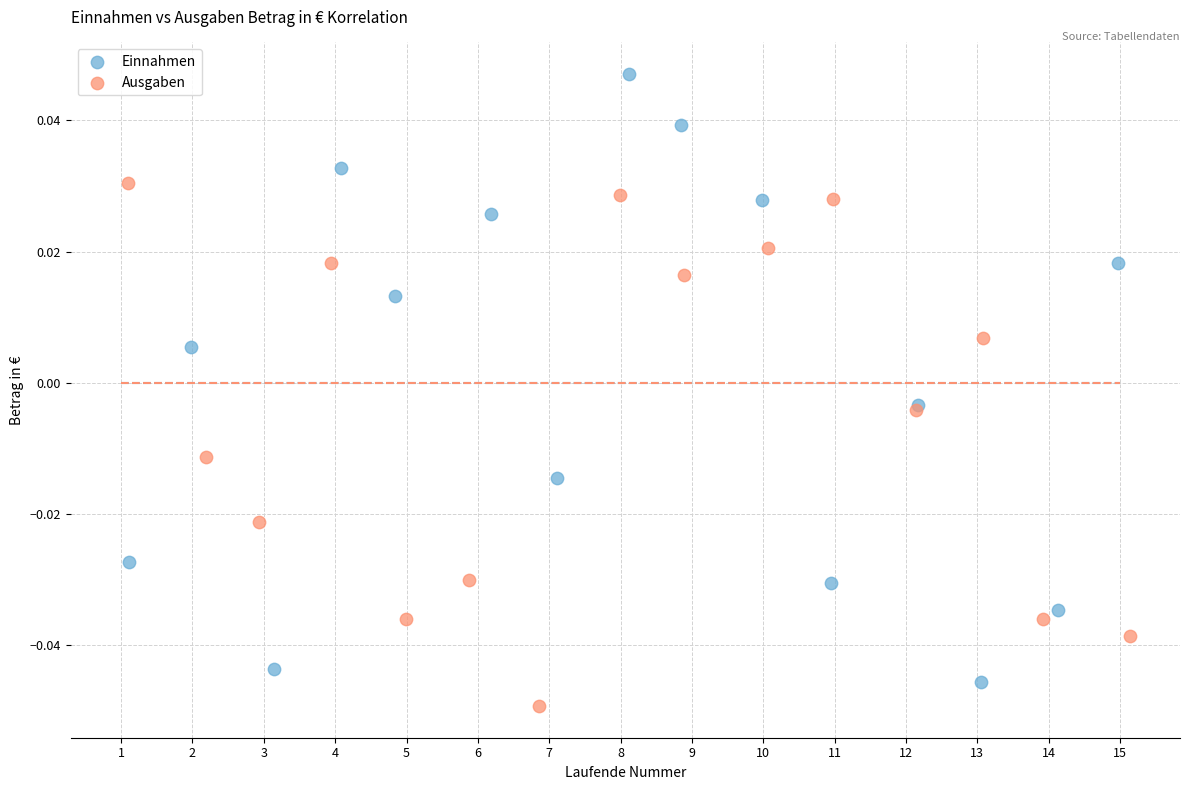

What are all the series names shown in the legend?

Einnahmen, Ausgaben